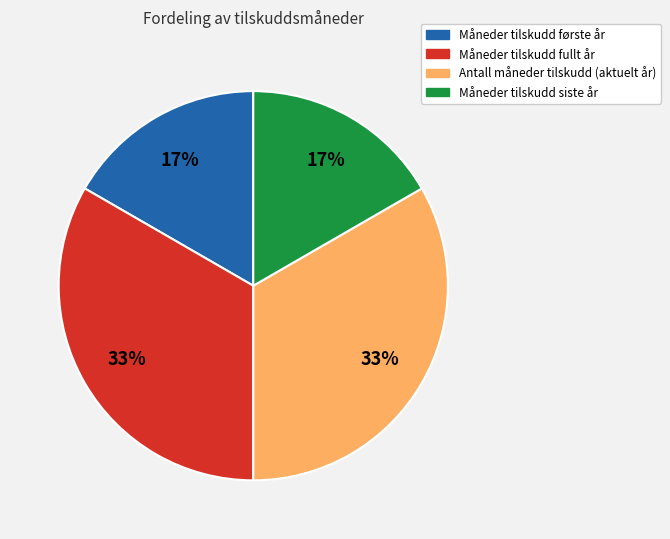

Does Antall måneder tilskudd (aktuelt år) account for over 50% of the chart?

No